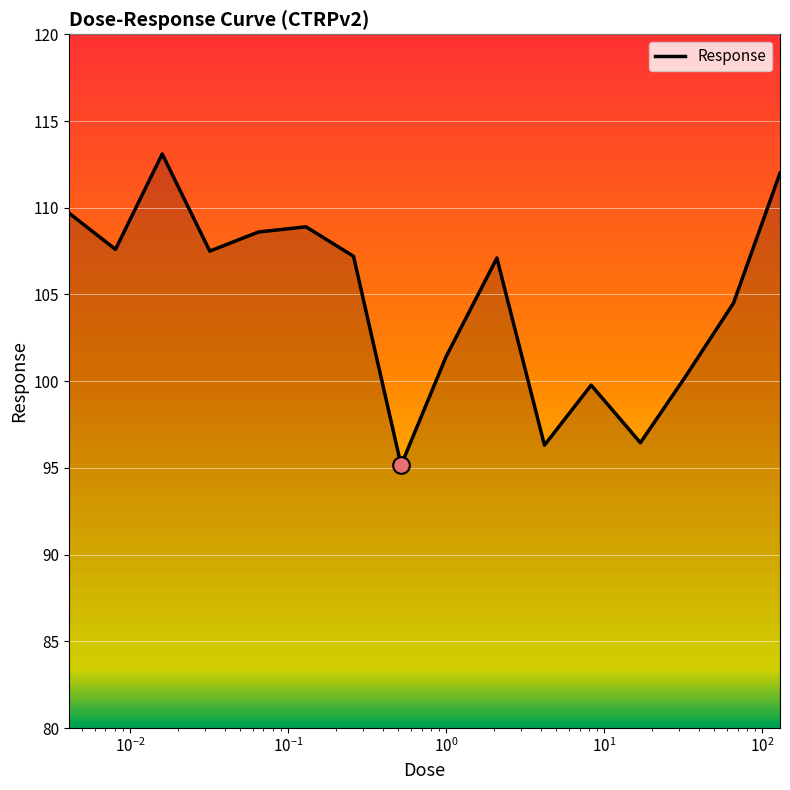

What is the greatest value displayed?

113.1